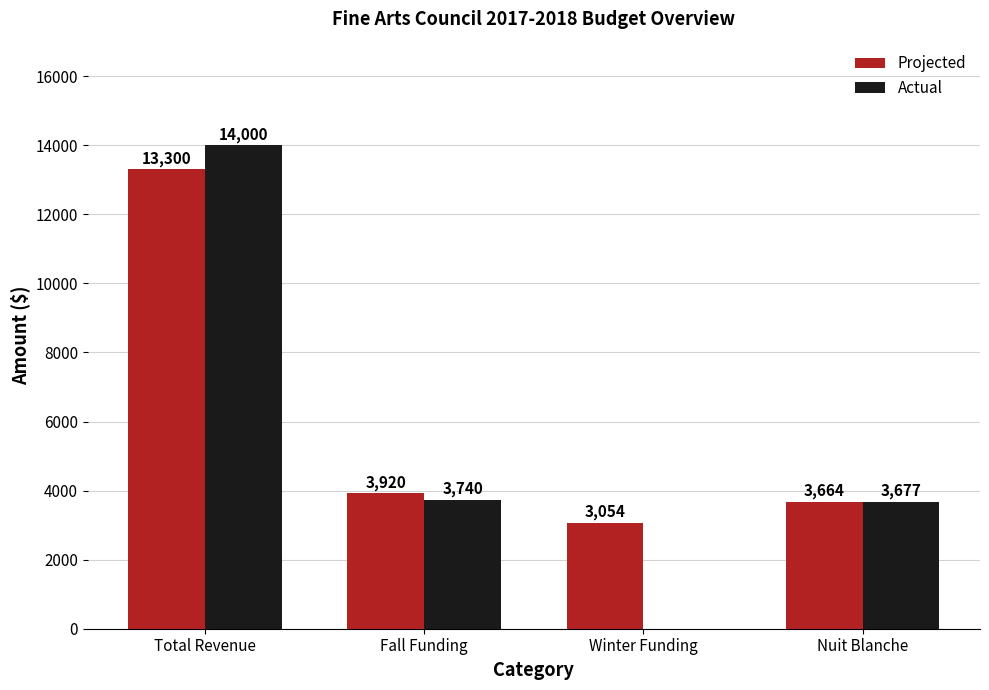

The value of Actual at Winter Funding is 0.0. True or false?

True